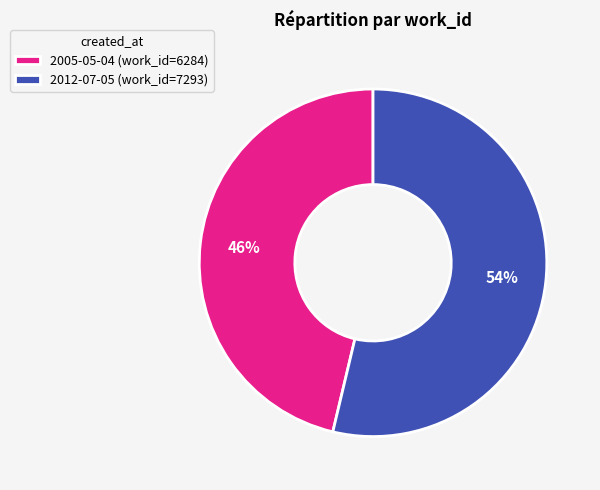

Which slice is the largest?

2012-07-05